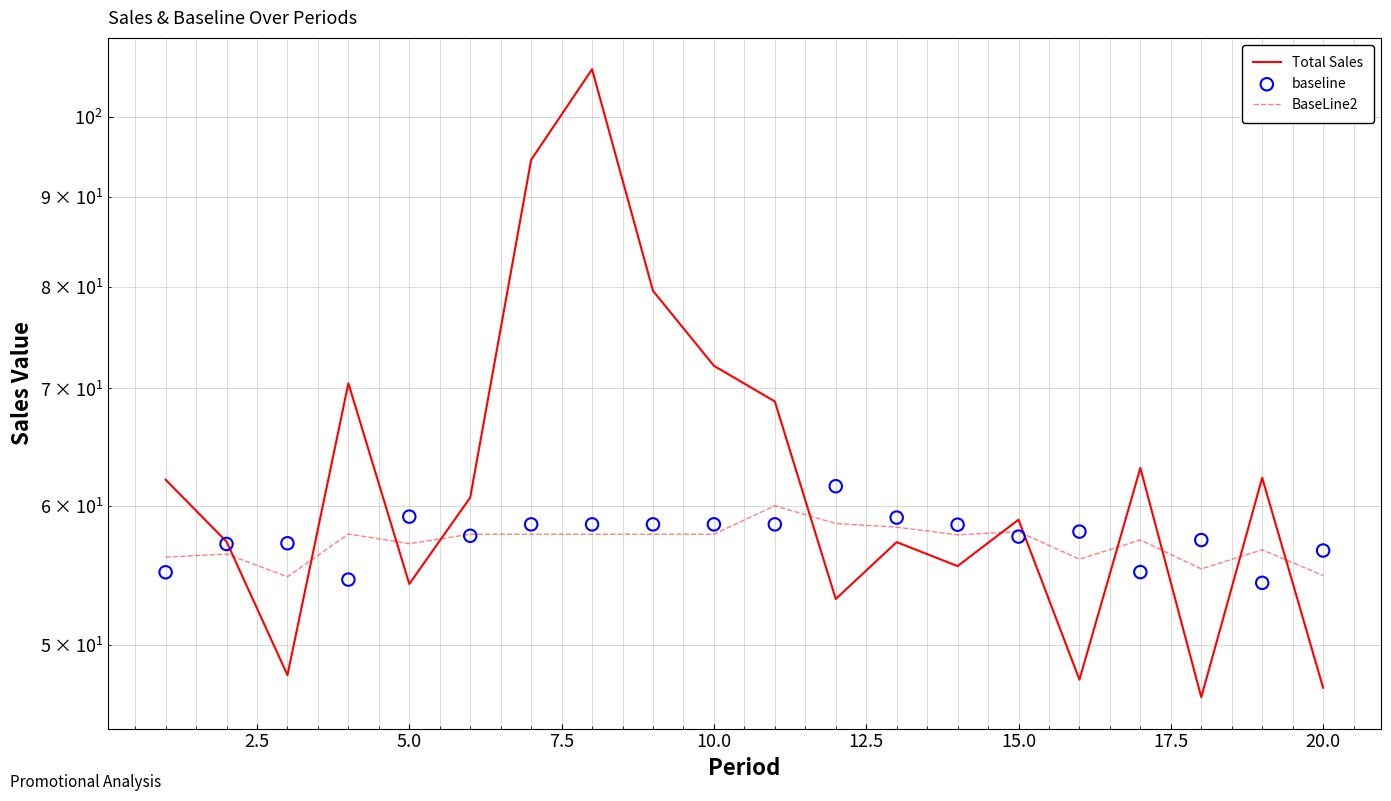

Which series contains the lowest Y value?

Total Sales